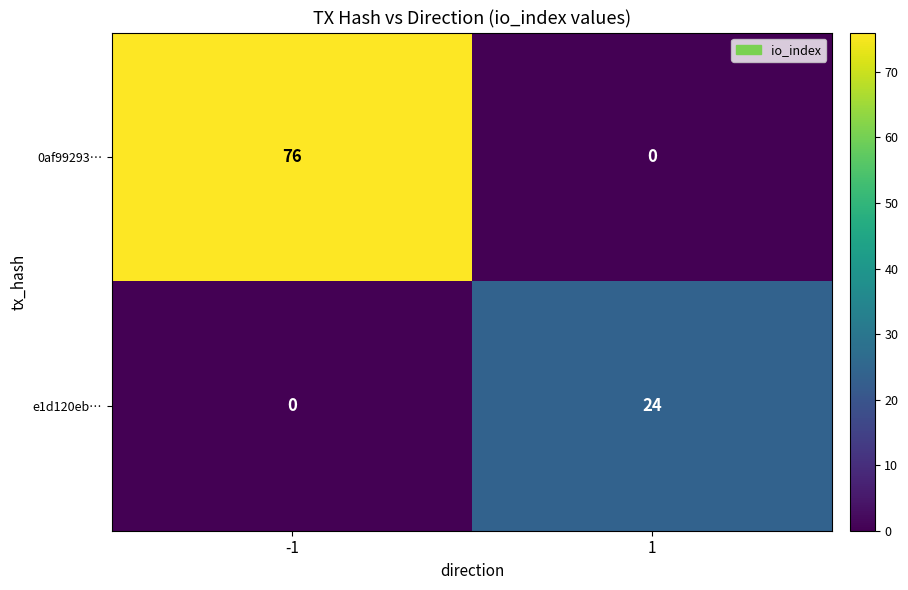

What is the maximum value shown in the chart?

76